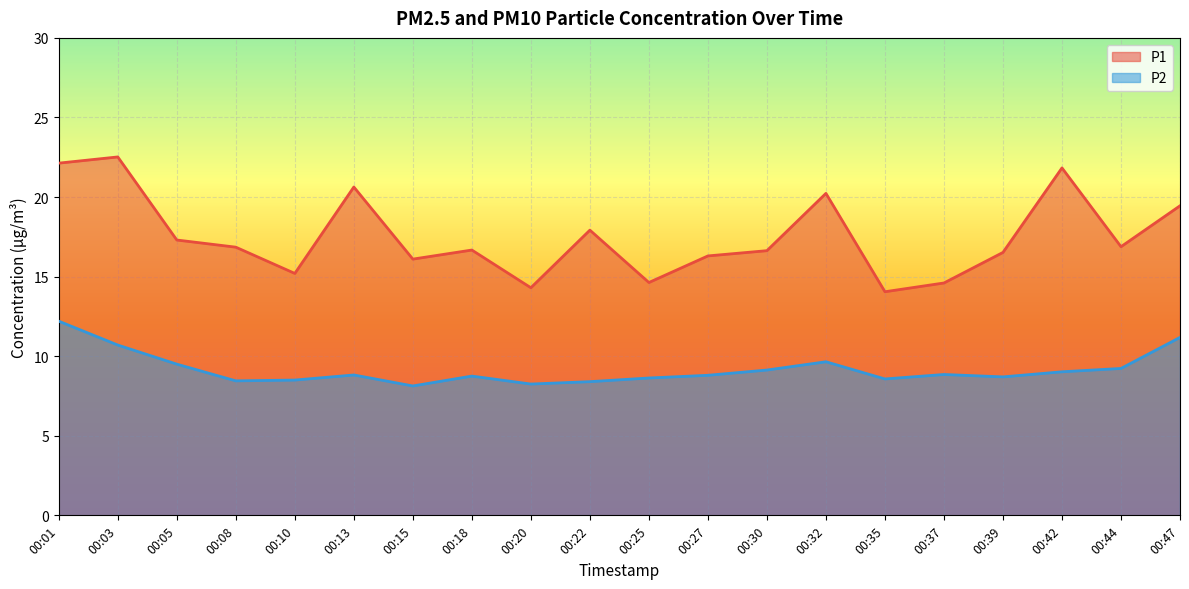

The P2 series shows 13.1 at 00:25. True or false?

False